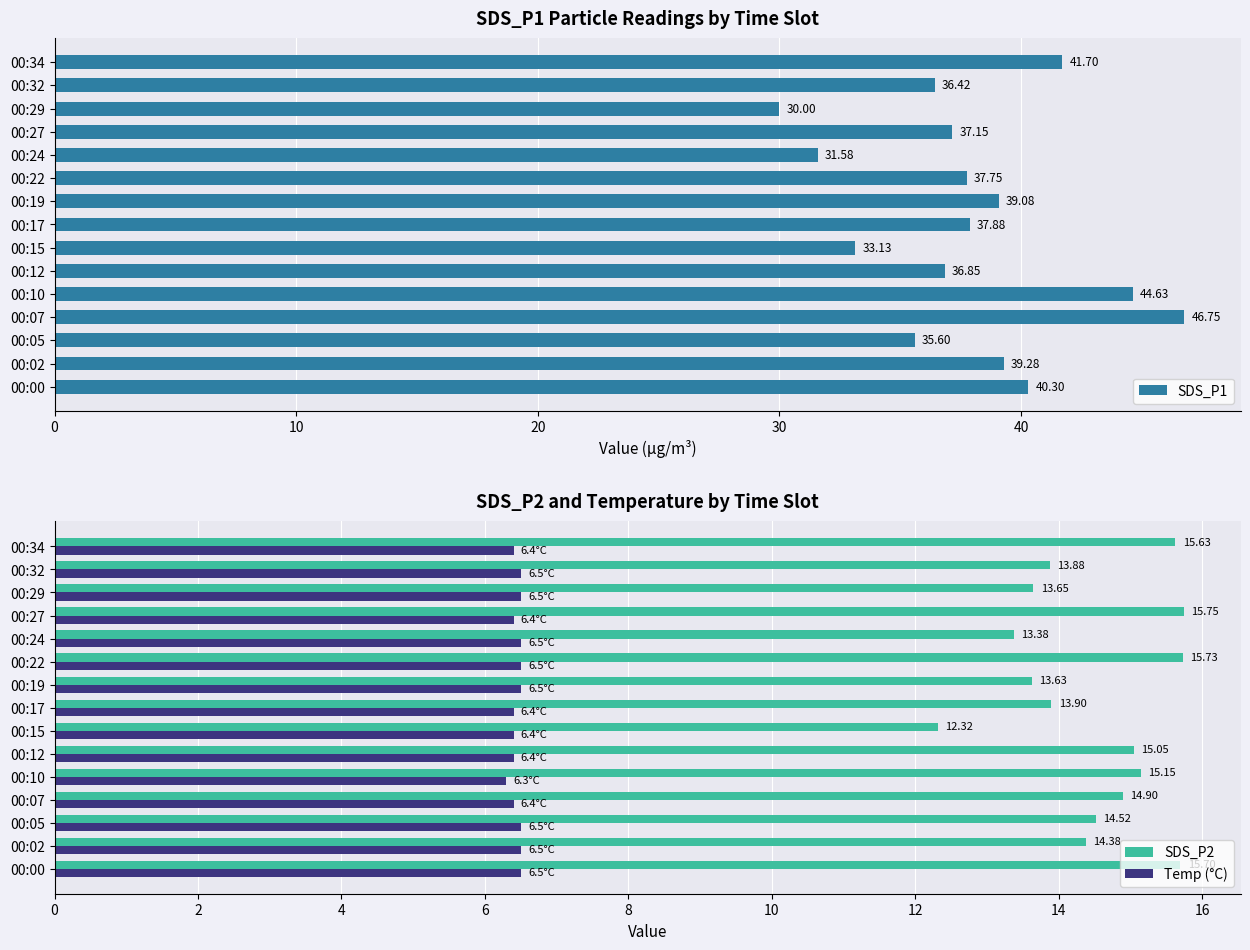

What is the difference between the maximum and minimum values in the Temp (°C) series?

0.2